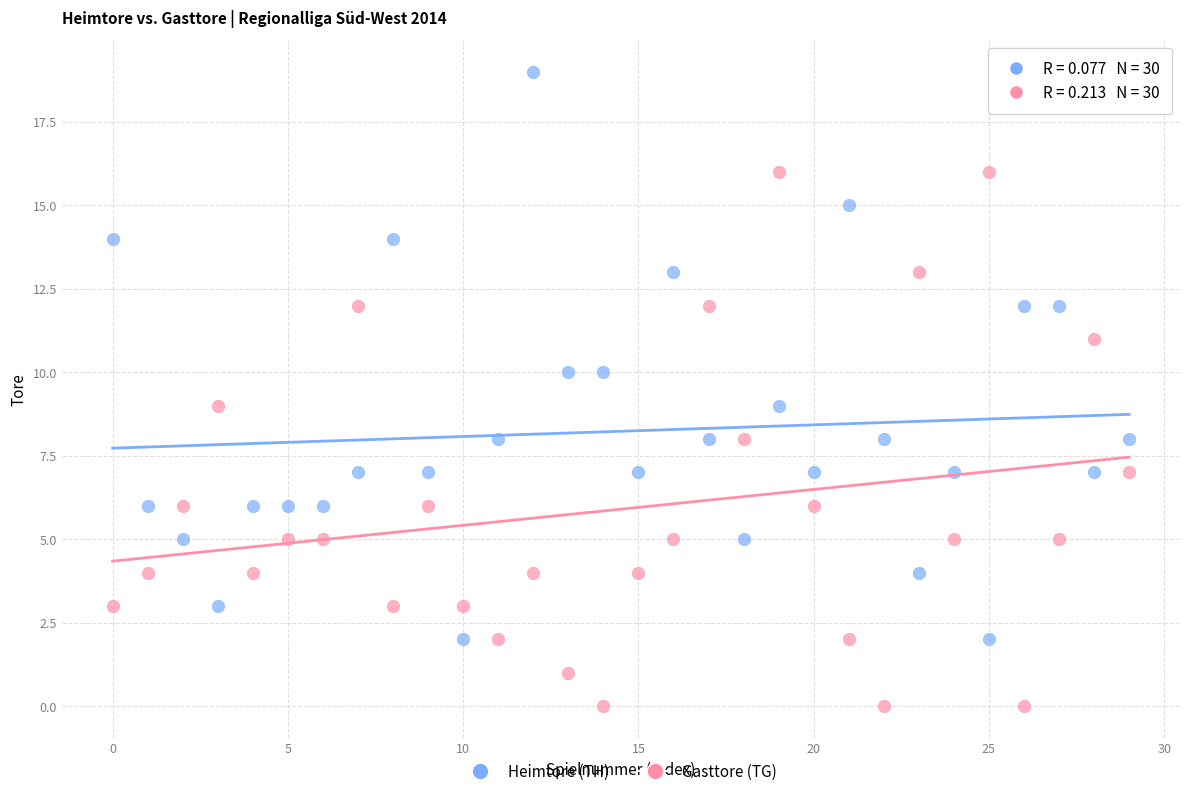

Which series has the widest spread of Y values?

Heimtore (TH)